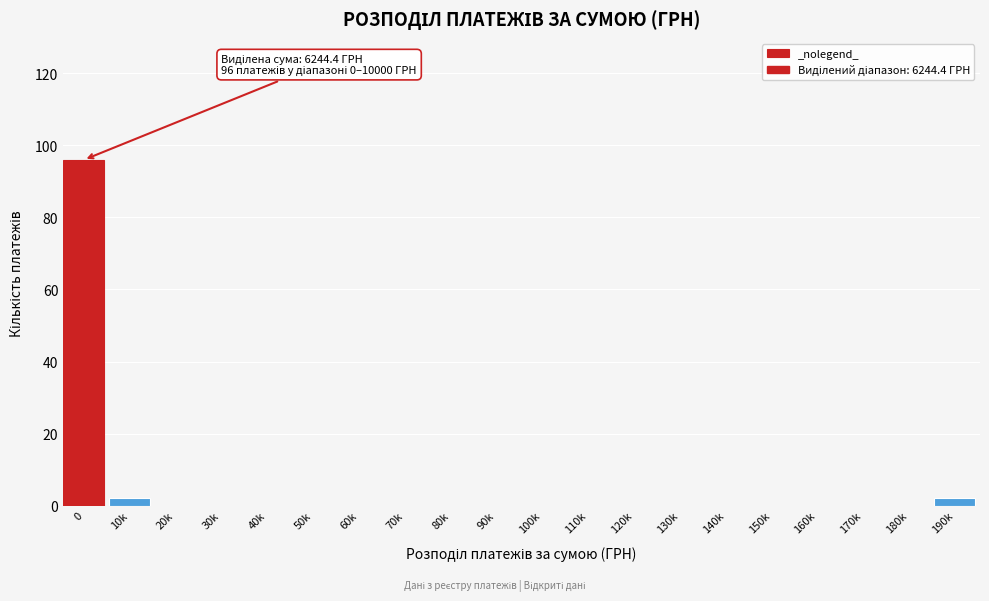

Reading right to left, transcribe all the data shown in this chart.

190k=2	180k=0	170k=0	160k=0	150k=0	140k=0	130k=0	120k=0	110k=0	100k=0	90k=0	80k=0	70k=0	60k=0	50k=0	40k=0	30k=0	20k=0	10k=2	0=96